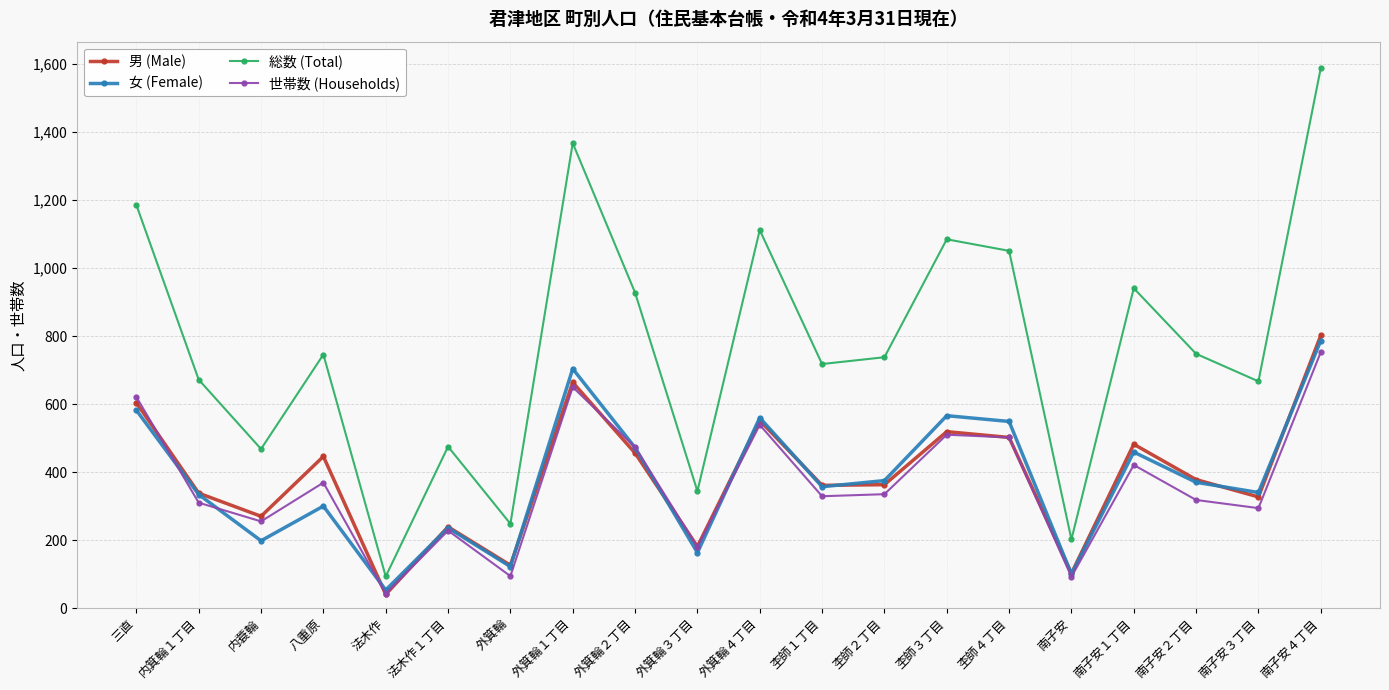

True or false: 男 (Male) and 総数 (Total) cross at least once.

False